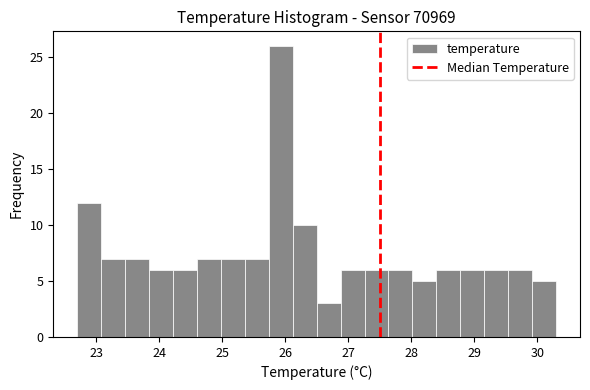

Read against the x-axis, roughly where is the centre of the tallest bar?

25.9